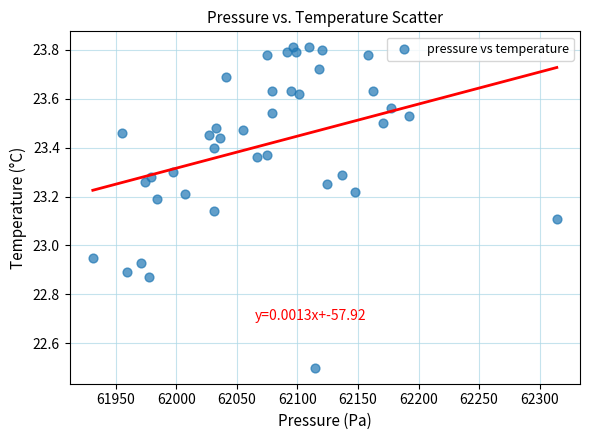

What is the range of X values (max minus min)?

383.2